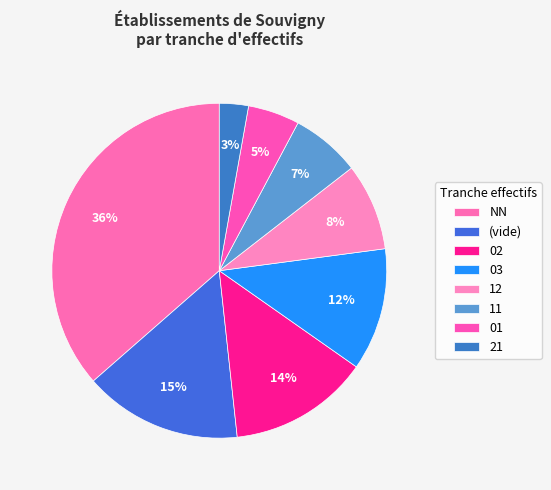

How many segments does this pie chart have?

8